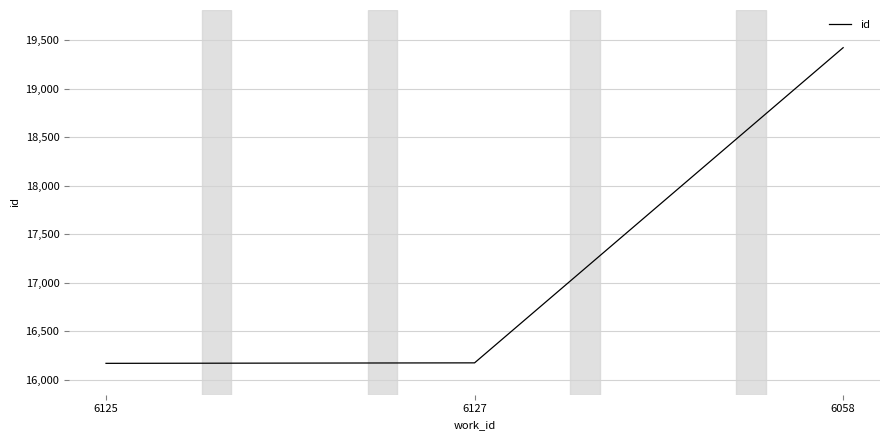

Does the chart have visible grid lines?

Yes